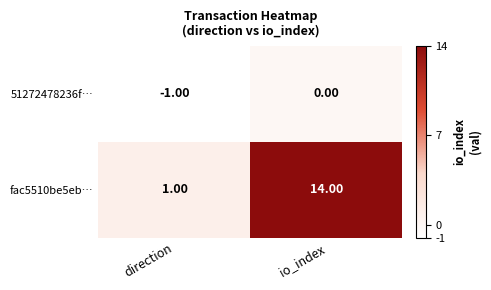

Which category has the lowest value across all series?

direction